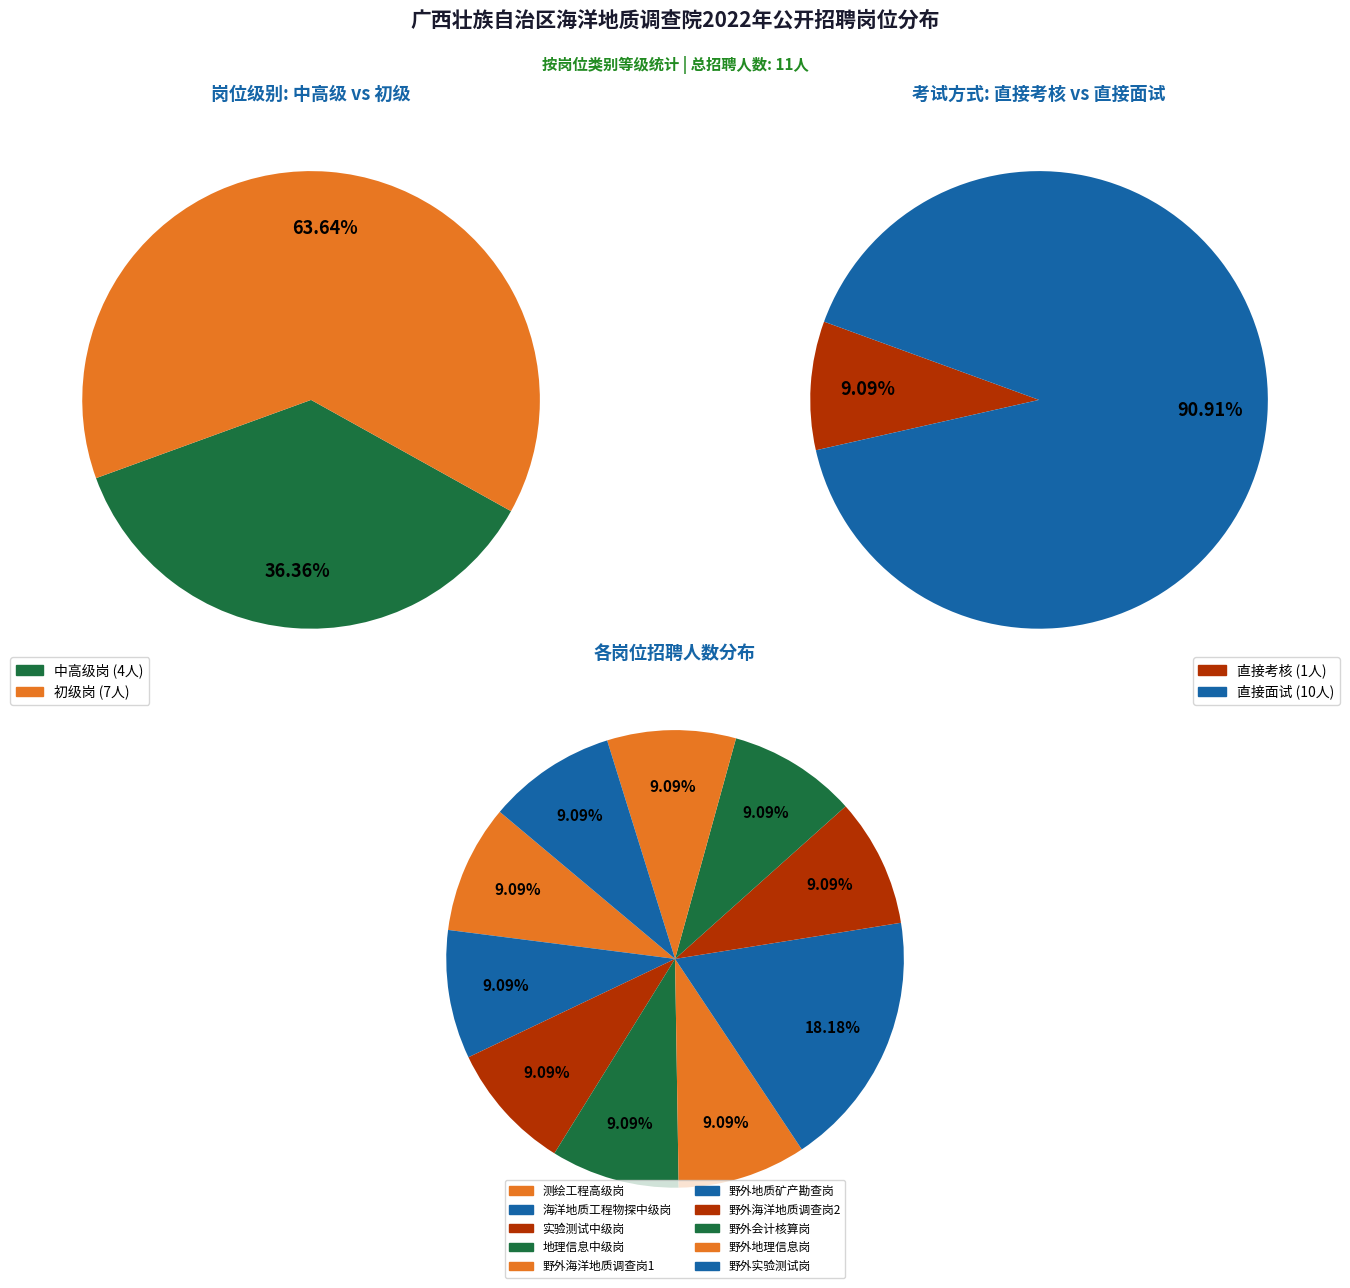

How many segments does this pie chart have?

10